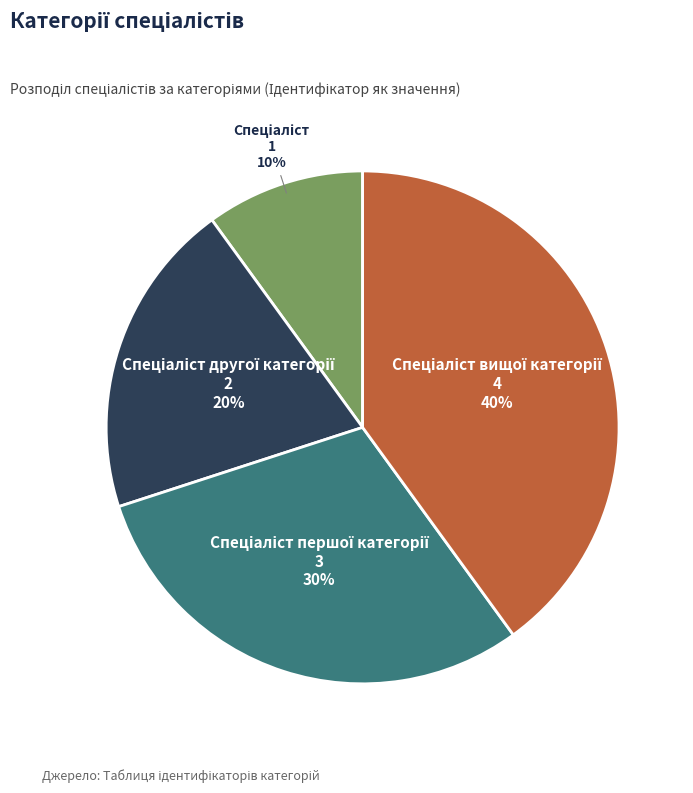

To the nearest percent, what is the difference between the largest and smallest slice percentages?

30%